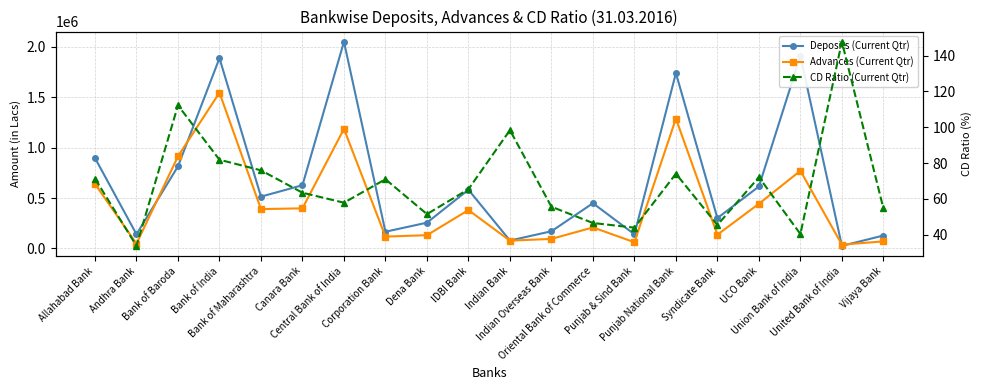

Which category has the lowest value in the CD Ratio (Current Qtr) series?

Andhra Bank